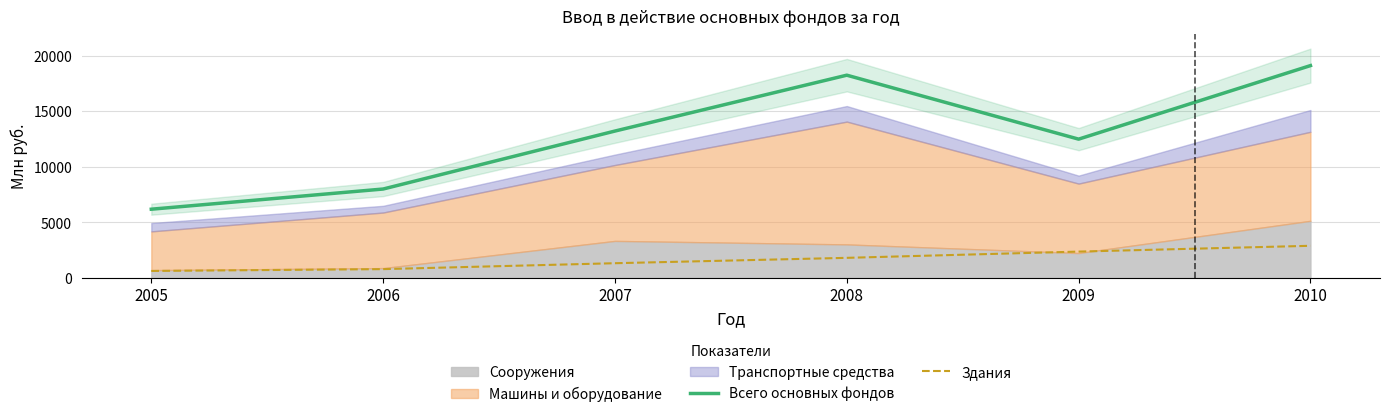

At how many categories does at least one series exceed 14727?

2